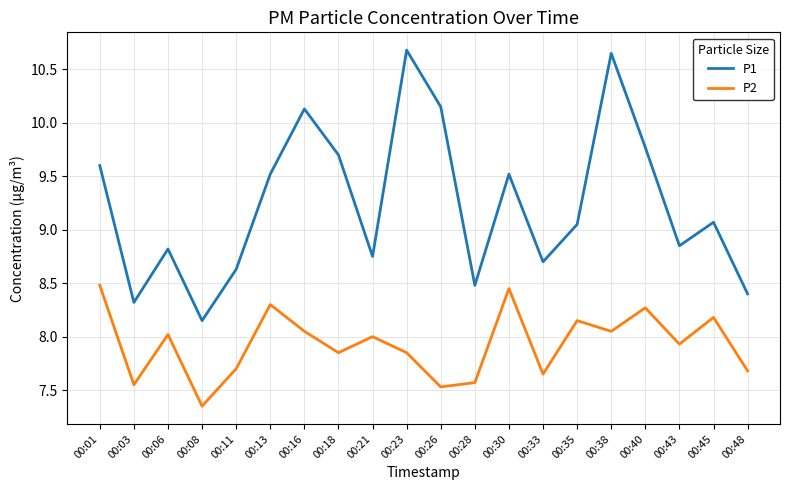

Which series has the widest spread of values?

P1